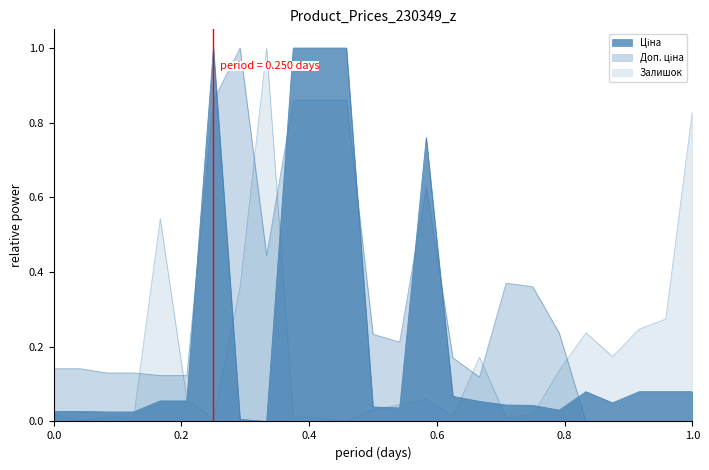

How many series are shown in this chart?

3